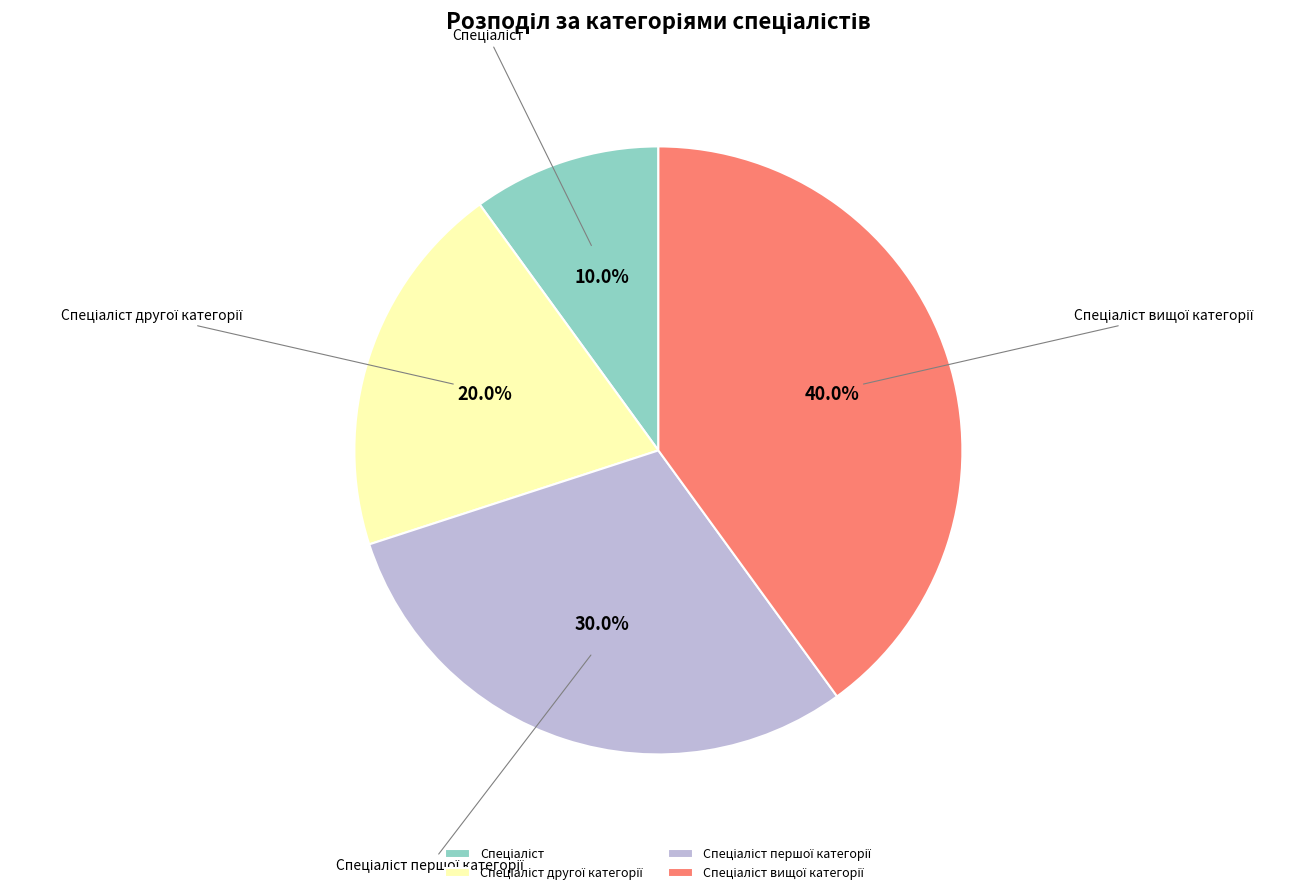

Does any single category account for the majority?

No